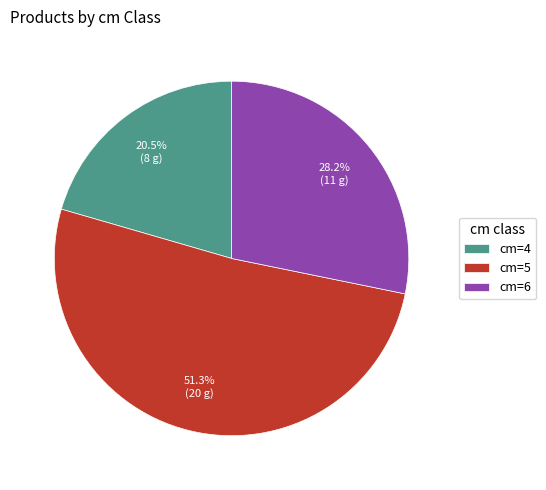

Is cm=4 the majority of the pie?

No